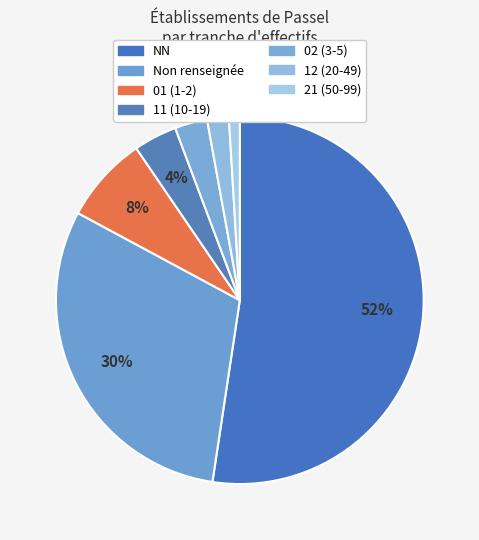

How many slices are in this pie chart?

7